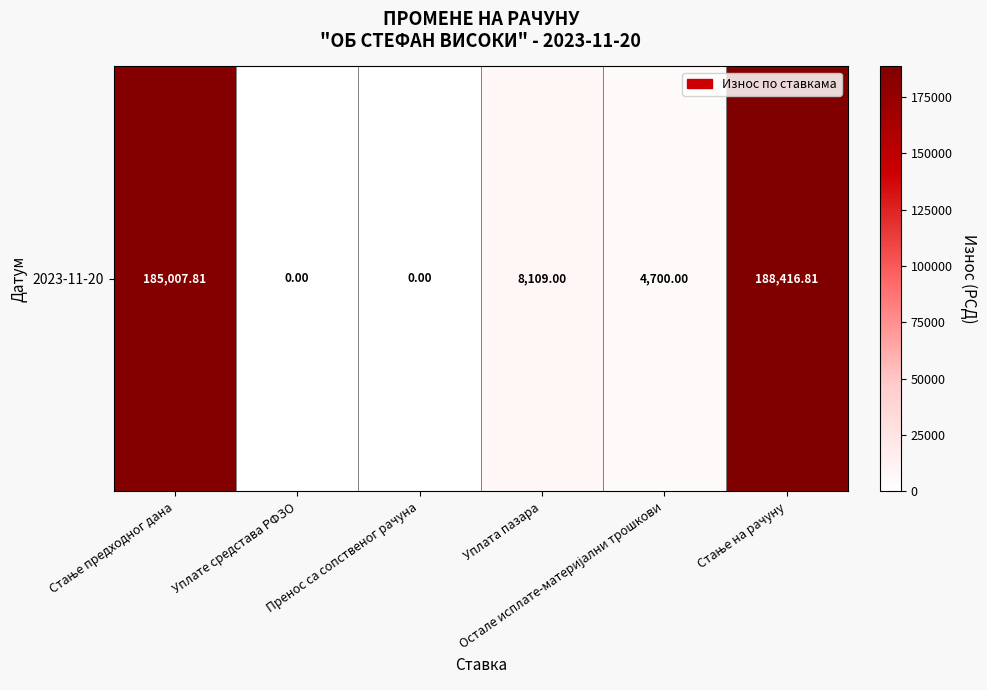

What is the sum of the values at Стање предходног дана and Остале исплате-материјални трошкови?

189707.8